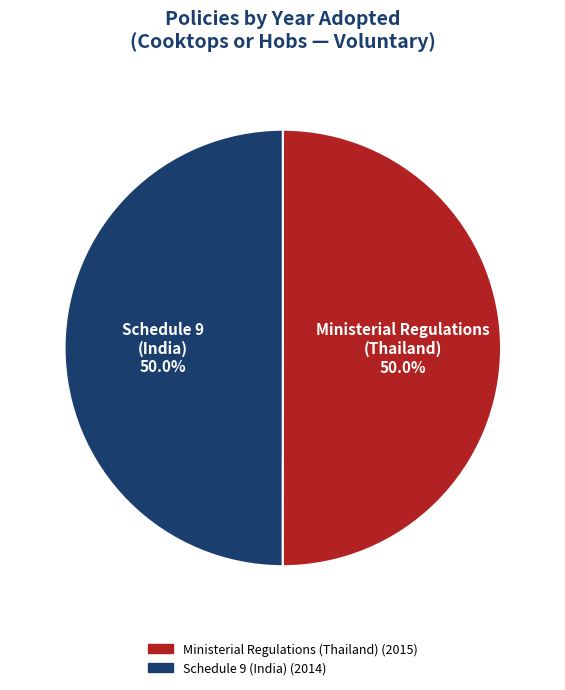

What percentage is NOT represented by Ministerial Regulations (Thailand)?

50.0%